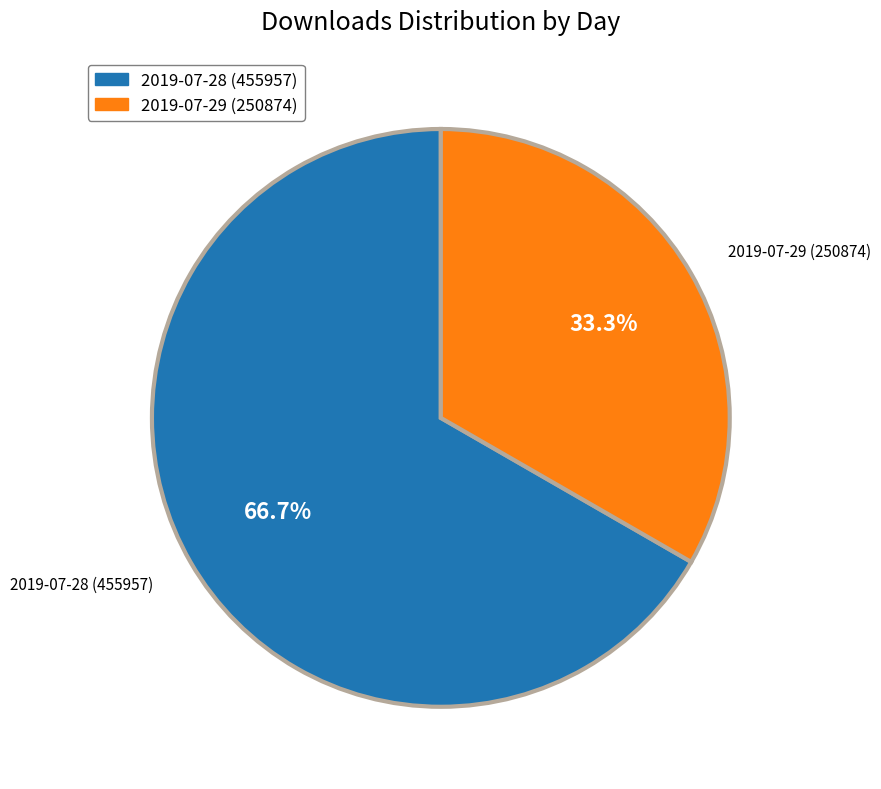

How many segments does this pie chart have?

2